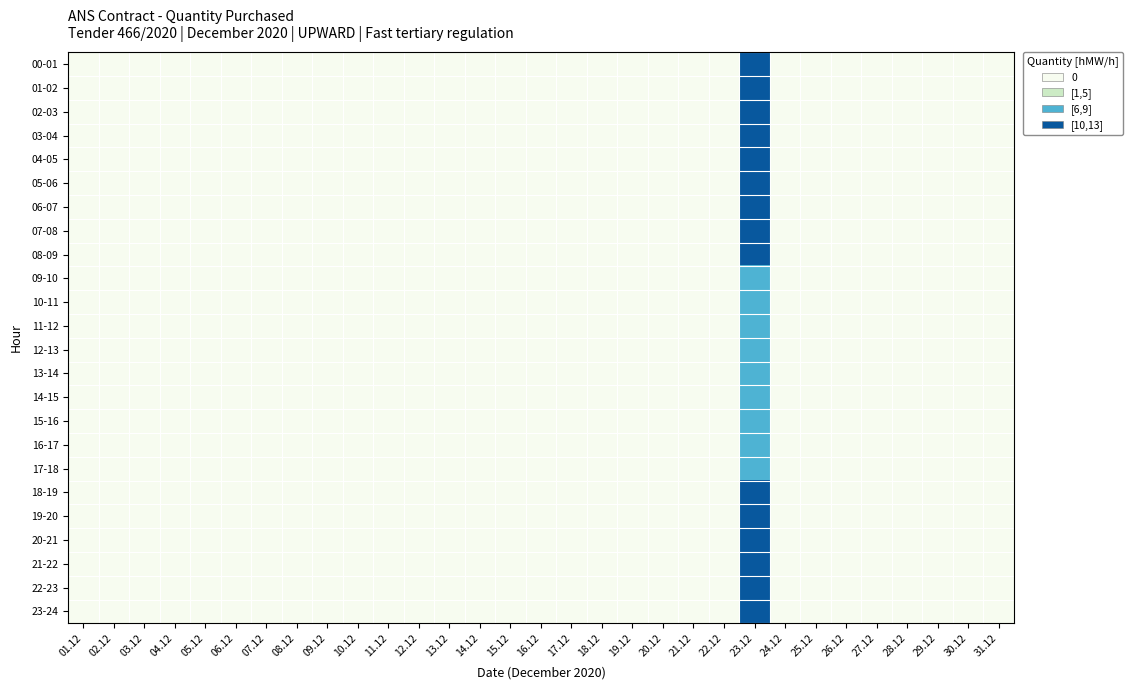

Reading right to left, what are all the values shown in this chart?

00-01: 31.12=0	30.12=0	29.12=0	28.12=0	27.12=0	26.12=0	25.12=0	24.12=0	23.12=13	22.12=0	21.12=0	20.12=0	19.12=0	18.12=0	17.12=0	16.12=0	15.12=0	14.12=0	13.12=0	12.12=0	11.12=0	10.12=0	09.12=0	08.12=0	07.12=0	06.12=0	05.12=0	04.12=0	03.12=0	02.12=0	01.12=0
01-02: 31.12=0	30.12=0	29.12=0	28.12=0	27.12=0	26.12=0	25.12=0	24.12=0	23.12=13	22.12=0	21.12=0	20.12=0	19.12=0	18.12=0	17.12=0	16.12=0	15.12=0	14.12=0	13.12=0	12.12=0	11.12=0	10.12=0	09.12=0	08.12=0	07.12=0	06.12=0	05.12=0	04.12=0	03.12=0	02.12=0	01.12=0
02-03: 31.12=0	30.12=0	29.12=0	28.12=0	27.12=0	26.12=0	25.12=0	24.12=0	23.12=13	22.12=0	21.12=0	20.12=0	19.12=0	18.12=0	17.12=0	16.12=0	15.12=0	14.12=0	13.12=0	12.12=0	11.12=0	10.12=0	09.12=0	08.12=0	07.12=0	06.12=0	05.12=0	04.12=0	03.12=0	02.12=0	01.12=0
03-04: 31.12=0	30.12=0	29.12=0	28.12=0	27.12=0	26.12=0	25.12=0	24.12=0	23.12=13	22.12=0	21.12=0	20.12=0	19.12=0	18.12=0	17.12=0	16.12=0	15.12=0	14.12=0	13.12=0	12.12=0	11.12=0	10.12=0	09.12=0	08.12=0	07.12=0	06.12=0	05.12=0	04.12=0	03.12=0	02.12=0	01.12=0
04-05: 31.12=0	30.12=0	29.12=0	28.12=0	27.12=0	26.12=0	25.12=0	24.12=0	23.12=13	22.12=0	21.12=0	20.12=0	19.12=0	18.12=0	17.12=0	16.12=0	15.12=0	14.12=0	13.12=0	12.12=0	11.12=0	10.12=0	09.12=0	08.12=0	07.12=0	06.12=0	05.12=0	04.12=0	03.12=0	02.12=0	01.12=0
05-06: 31.12=0	30.12=0	29.12=0	28.12=0	27.12=0	26.12=0	25.12=0	24.12=0	23.12=13	22.12=0	21.12=0	20.12=0	19.12=0	18.12=0	17.12=0	16.12=0	15.12=0	14.12=0	13.12=0	12.12=0	11.12=0	10.12=0	09.12=0	08.12=0	07.12=0	06.12=0	05.12=0	04.12=0	03.12=0	02.12=0	01.12=0
06-07: 31.12=0	30.12=0	29.12=0	28.12=0	27.12=0	26.12=0	25.12=0	24.12=0	23.12=13	22.12=0	21.12=0	20.12=0	19.12=0	18.12=0	17.12=0	16.12=0	15.12=0	14.12=0	13.12=0	12.12=0	11.12=0	10.12=0	09.12=0	08.12=0	07.12=0	06.12=0	05.12=0	04.12=0	03.12=0	02.12=0	01.12=0
07-08: 31.12=0	30.12=0	29.12=0	28.12=0	27.12=0	26.12=0	25.12=0	24.12=0	23.12=13	22.12=0	21.12=0	20.12=0	19.12=0	18.12=0	17.12=0	16.12=0	15.12=0	14.12=0	13.12=0	12.12=0	11.12=0	10.12=0	09.12=0	08.12=0	07.12=0	06.12=0	05.12=0	04.12=0	03.12=0	02.12=0	01.12=0
08-09: 31.12=0	30.12=0	29.12=0	28.12=0	27.12=0	26.12=0	25.12=0	24.12=0	23.12=13	22.12=0	21.12=0	20.12=0	19.12=0	18.12=0	17.12=0	16.12=0	15.12=0	14.12=0	13.12=0	12.12=0	11.12=0	10.12=0	09.12=0	08.12=0	07.12=0	06.12=0	05.12=0	04.12=0	03.12=0	02.12=0	01.12=0
09-10: 31.12=0	30.12=0	29.12=0	28.12=0	27.12=0	26.12=0	25.12=0	24.12=0	23.12=8	22.12=0	21.12=0	20.12=0	19.12=0	18.12=0	17.12=0	16.12=0	15.12=0	14.12=0	13.12=0	12.12=0	11.12=0	10.12=0	09.12=0	08.12=0	07.12=0	06.12=0	05.12=0	04.12=0	03.12=0	02.12=0	01.12=0
10-11: 31.12=0	30.12=0	29.12=0	28.12=0	27.12=0	26.12=0	25.12=0	24.12=0	23.12=8	22.12=0	21.12=0	20.12=0	19.12=0	18.12=0	17.12=0	16.12=0	15.12=0	14.12=0	13.12=0	12.12=0	11.12=0	10.12=0	09.12=0	08.12=0	07.12=0	06.12=0	05.12=0	04.12=0	03.12=0	02.12=0	01.12=0
11-12: 31.12=0	30.12=0	29.12=0	28.12=0	27.12=0	26.12=0	25.12=0	24.12=0	23.12=8	22.12=0	21.12=0	20.12=0	19.12=0	18.12=0	17.12=0	16.12=0	15.12=0	14.12=0	13.12=0	12.12=0	11.12=0	10.12=0	09.12=0	08.12=0	07.12=0	06.12=0	05.12=0	04.12=0	03.12=0	02.12=0	01.12=0
12-13: 31.12=0	30.12=0	29.12=0	28.12=0	27.12=0	26.12=0	25.12=0	24.12=0	23.12=8	22.12=0	21.12=0	20.12=0	19.12=0	18.12=0	17.12=0	16.12=0	15.12=0	14.12=0	13.12=0	12.12=0	11.12=0	10.12=0	09.12=0	08.12=0	07.12=0	06.12=0	05.12=0	04.12=0	03.12=0	02.12=0	01.12=0
13-14: 31.12=0	30.12=0	29.12=0	28.12=0	27.12=0	26.12=0	25.12=0	24.12=0	23.12=8	22.12=0	21.12=0	20.12=0	19.12=0	18.12=0	17.12=0	16.12=0	15.12=0	14.12=0	13.12=0	12.12=0	11.12=0	10.12=0	09.12=0	08.12=0	07.12=0	06.12=0	05.12=0	04.12=0	03.12=0	02.12=0	01.12=0
14-15: 31.12=0	30.12=0	29.12=0	28.12=0	27.12=0	26.12=0	25.12=0	24.12=0	23.12=8	22.12=0	21.12=0	20.12=0	19.12=0	18.12=0	17.12=0	16.12=0	15.12=0	14.12=0	13.12=0	12.12=0	11.12=0	10.12=0	09.12=0	08.12=0	07.12=0	06.12=0	05.12=0	04.12=0	03.12=0	02.12=0	01.12=0
15-16: 31.12=0	30.12=0	29.12=0	28.12=0	27.12=0	26.12=0	25.12=0	24.12=0	23.12=8	22.12=0	21.12=0	20.12=0	19.12=0	18.12=0	17.12=0	16.12=0	15.12=0	14.12=0	13.12=0	12.12=0	11.12=0	10.12=0	09.12=0	08.12=0	07.12=0	06.12=0	05.12=0	04.12=0	03.12=0	02.12=0	01.12=0
16-17: 31.12=0	30.12=0	29.12=0	28.12=0	27.12=0	26.12=0	25.12=0	24.12=0	23.12=8	22.12=0	21.12=0	20.12=0	19.12=0	18.12=0	17.12=0	16.12=0	15.12=0	14.12=0	13.12=0	12.12=0	11.12=0	10.12=0	09.12=0	08.12=0	07.12=0	06.12=0	05.12=0	04.12=0	03.12=0	02.12=0	01.12=0
17-18: 31.12=0	30.12=0	29.12=0	28.12=0	27.12=0	26.12=0	25.12=0	24.12=0	23.12=8	22.12=0	21.12=0	20.12=0	19.12=0	18.12=0	17.12=0	16.12=0	15.12=0	14.12=0	13.12=0	12.12=0	11.12=0	10.12=0	09.12=0	08.12=0	07.12=0	06.12=0	05.12=0	04.12=0	03.12=0	02.12=0	01.12=0
18-19: 31.12=0	30.12=0	29.12=0	28.12=0	27.12=0	26.12=0	25.12=0	24.12=0	23.12=13	22.12=0	21.12=0	20.12=0	19.12=0	18.12=0	17.12=0	16.12=0	15.12=0	14.12=0	13.12=0	12.12=0	11.12=0	10.12=0	09.12=0	08.12=0	07.12=0	06.12=0	05.12=0	04.12=0	03.12=0	02.12=0	01.12=0
19-20: 31.12=0	30.12=0	29.12=0	28.12=0	27.12=0	26.12=0	25.12=0	24.12=0	23.12=13	22.12=0	21.12=0	20.12=0	19.12=0	18.12=0	17.12=0	16.12=0	15.12=0	14.12=0	13.12=0	12.12=0	11.12=0	10.12=0	09.12=0	08.12=0	07.12=0	06.12=0	05.12=0	04.12=0	03.12=0	02.12=0	01.12=0
20-21: 31.12=0	30.12=0	29.12=0	28.12=0	27.12=0	26.12=0	25.12=0	24.12=0	23.12=13	22.12=0	21.12=0	20.12=0	19.12=0	18.12=0	17.12=0	16.12=0	15.12=0	14.12=0	13.12=0	12.12=0	11.12=0	10.12=0	09.12=0	08.12=0	07.12=0	06.12=0	05.12=0	04.12=0	03.12=0	02.12=0	01.12=0
21-22: 31.12=0	30.12=0	29.12=0	28.12=0	27.12=0	26.12=0	25.12=0	24.12=0	23.12=13	22.12=0	21.12=0	20.12=0	19.12=0	18.12=0	17.12=0	16.12=0	15.12=0	14.12=0	13.12=0	12.12=0	11.12=0	10.12=0	09.12=0	08.12=0	07.12=0	06.12=0	05.12=0	04.12=0	03.12=0	02.12=0	01.12=0
22-23: 31.12=0	30.12=0	29.12=0	28.12=0	27.12=0	26.12=0	25.12=0	24.12=0	23.12=13	22.12=0	21.12=0	20.12=0	19.12=0	18.12=0	17.12=0	16.12=0	15.12=0	14.12=0	13.12=0	12.12=0	11.12=0	10.12=0	09.12=0	08.12=0	07.12=0	06.12=0	05.12=0	04.12=0	03.12=0	02.12=0	01.12=0
23-24: 31.12=0	30.12=0	29.12=0	28.12=0	27.12=0	26.12=0	25.12=0	24.12=0	23.12=13	22.12=0	21.12=0	20.12=0	19.12=0	18.12=0	17.12=0	16.12=0	15.12=0	14.12=0	13.12=0	12.12=0	11.12=0	10.12=0	09.12=0	08.12=0	07.12=0	06.12=0	05.12=0	04.12=0	03.12=0	02.12=0	01.12=0